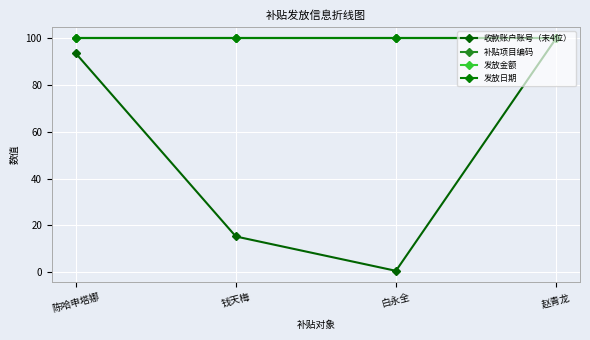

Does the chart have visible grid lines?

Yes